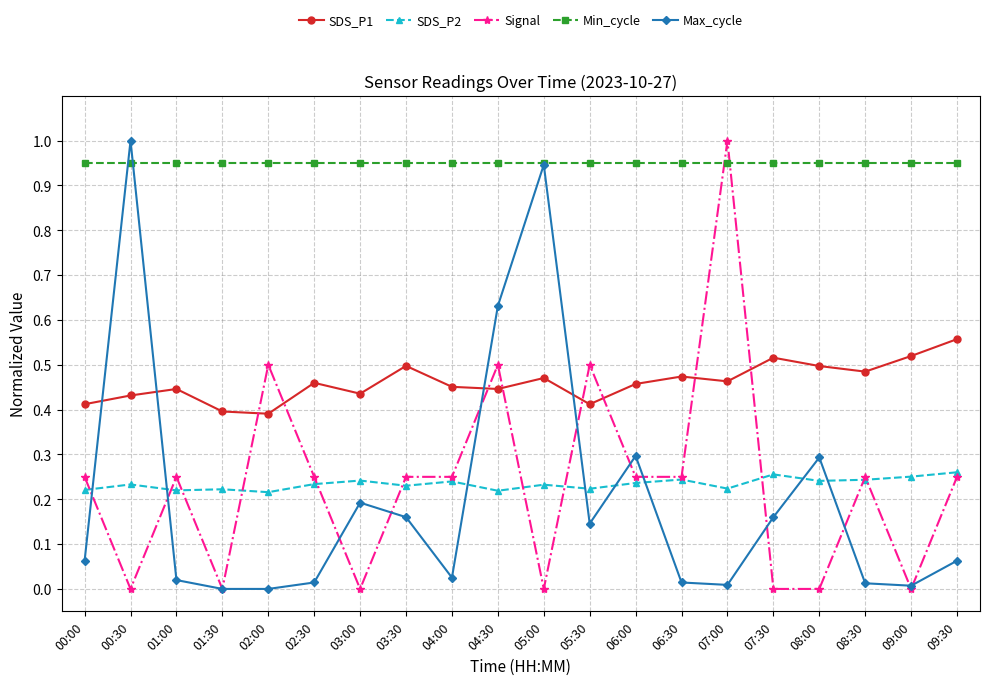

Which series has the largest total across all categories?

Min_cycle